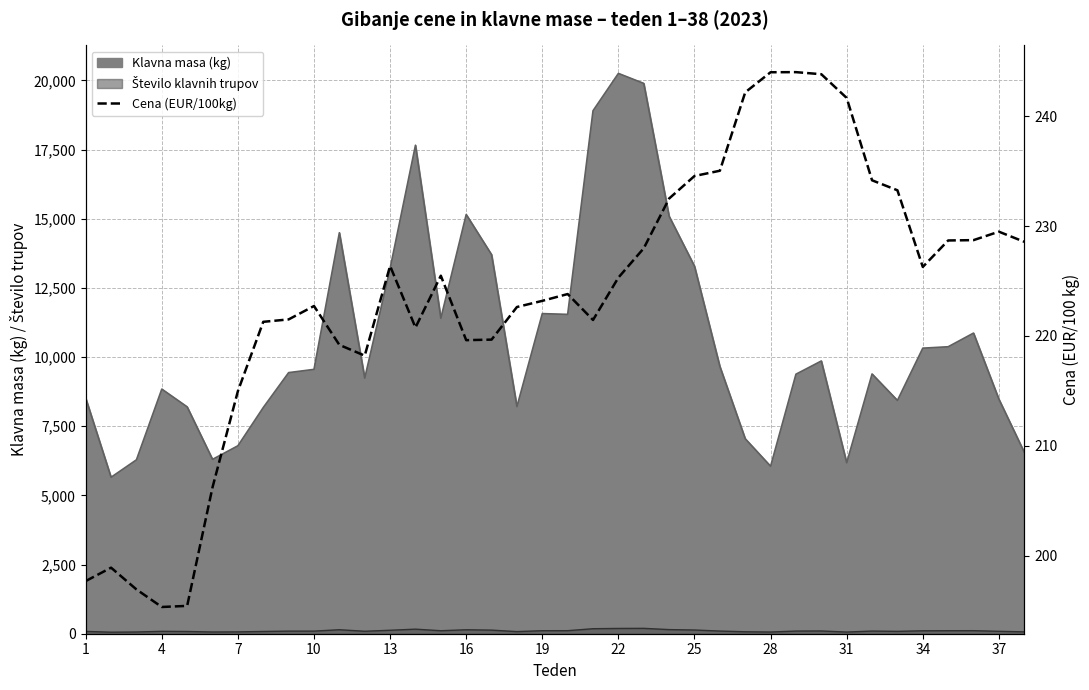

What is the difference between the second highest and minimum values?

48.7